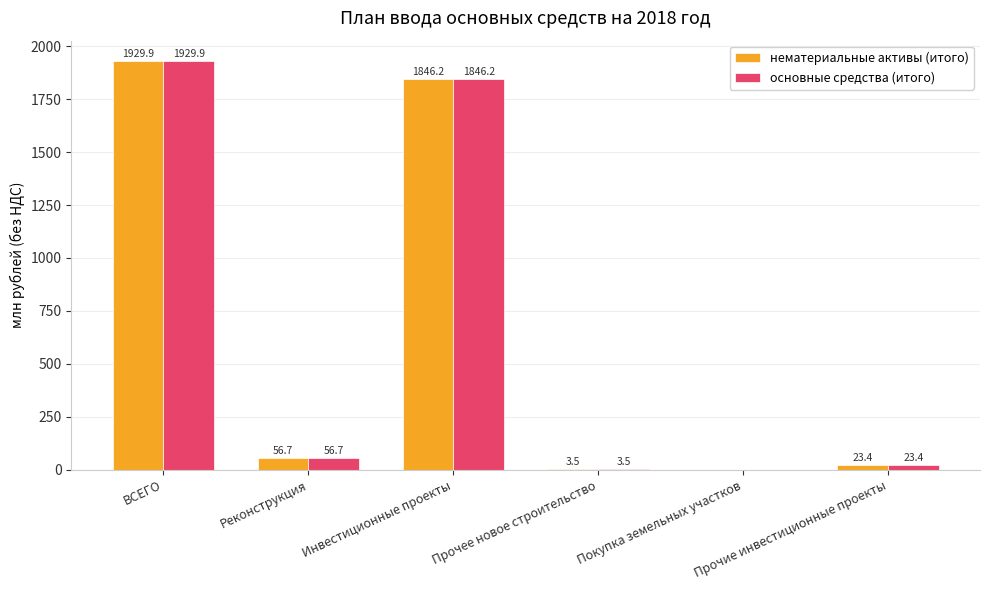

What is the maximum value for нематериальные активы (итого)?

1929.9